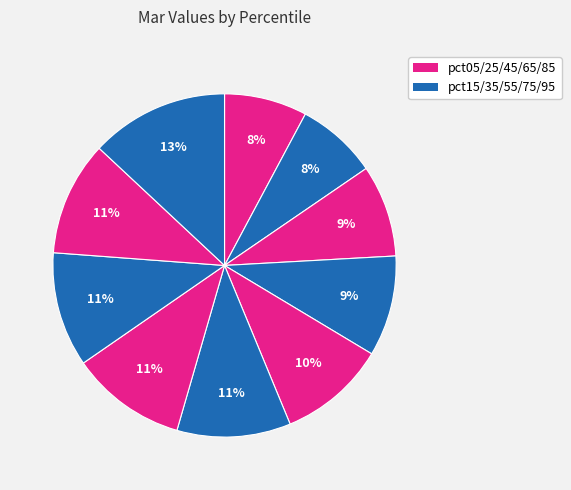

How many slices are in this pie chart?

10